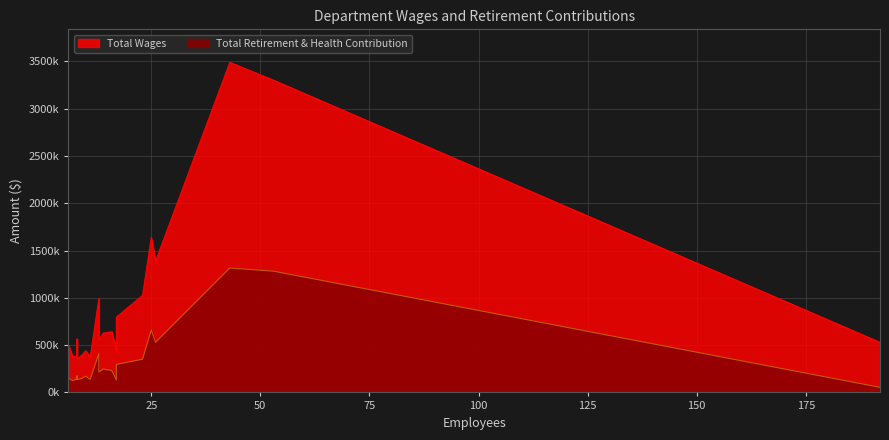

At which category is the sum across all series the highest?

Fire Suppression/Prevention